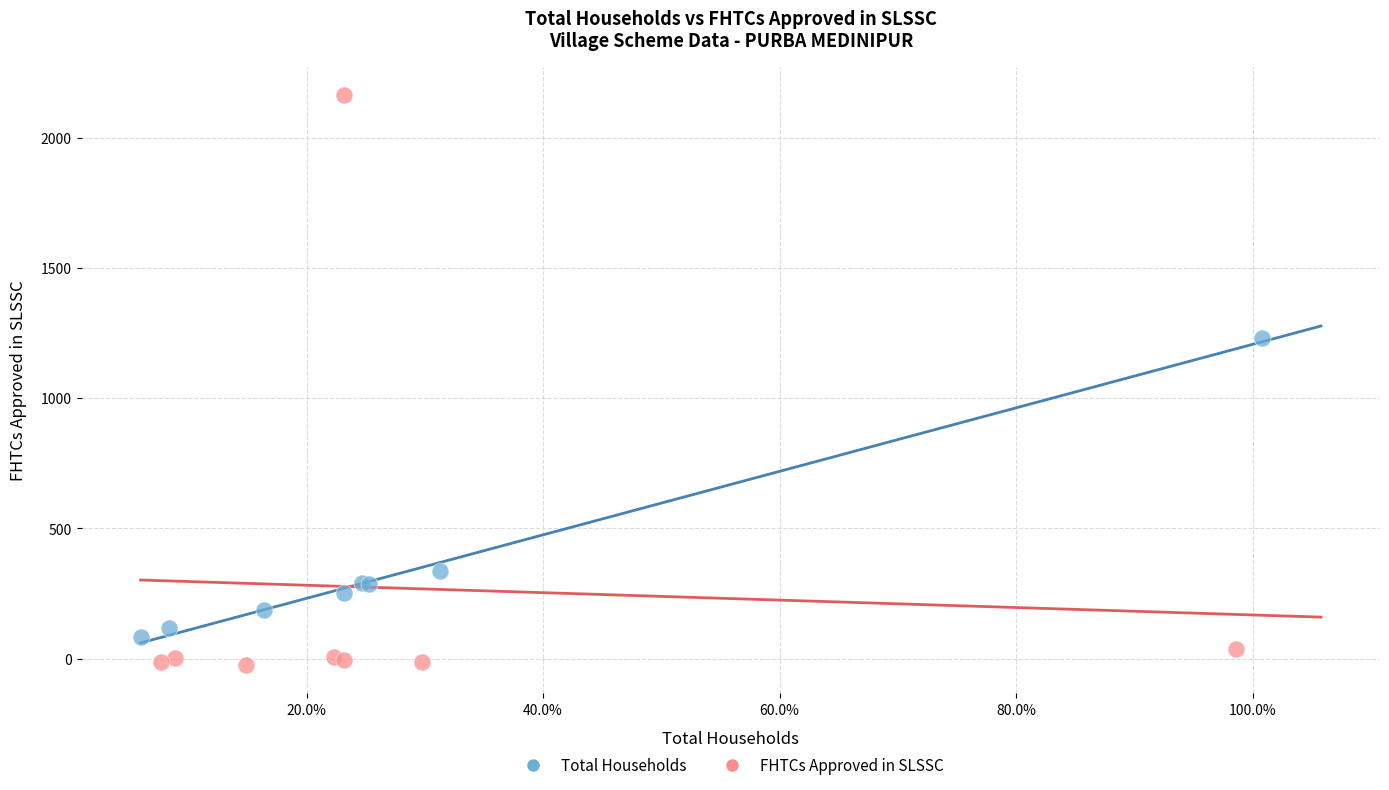

Which series has the widest spread of Y values?

FHTCs Approved in SLSSC